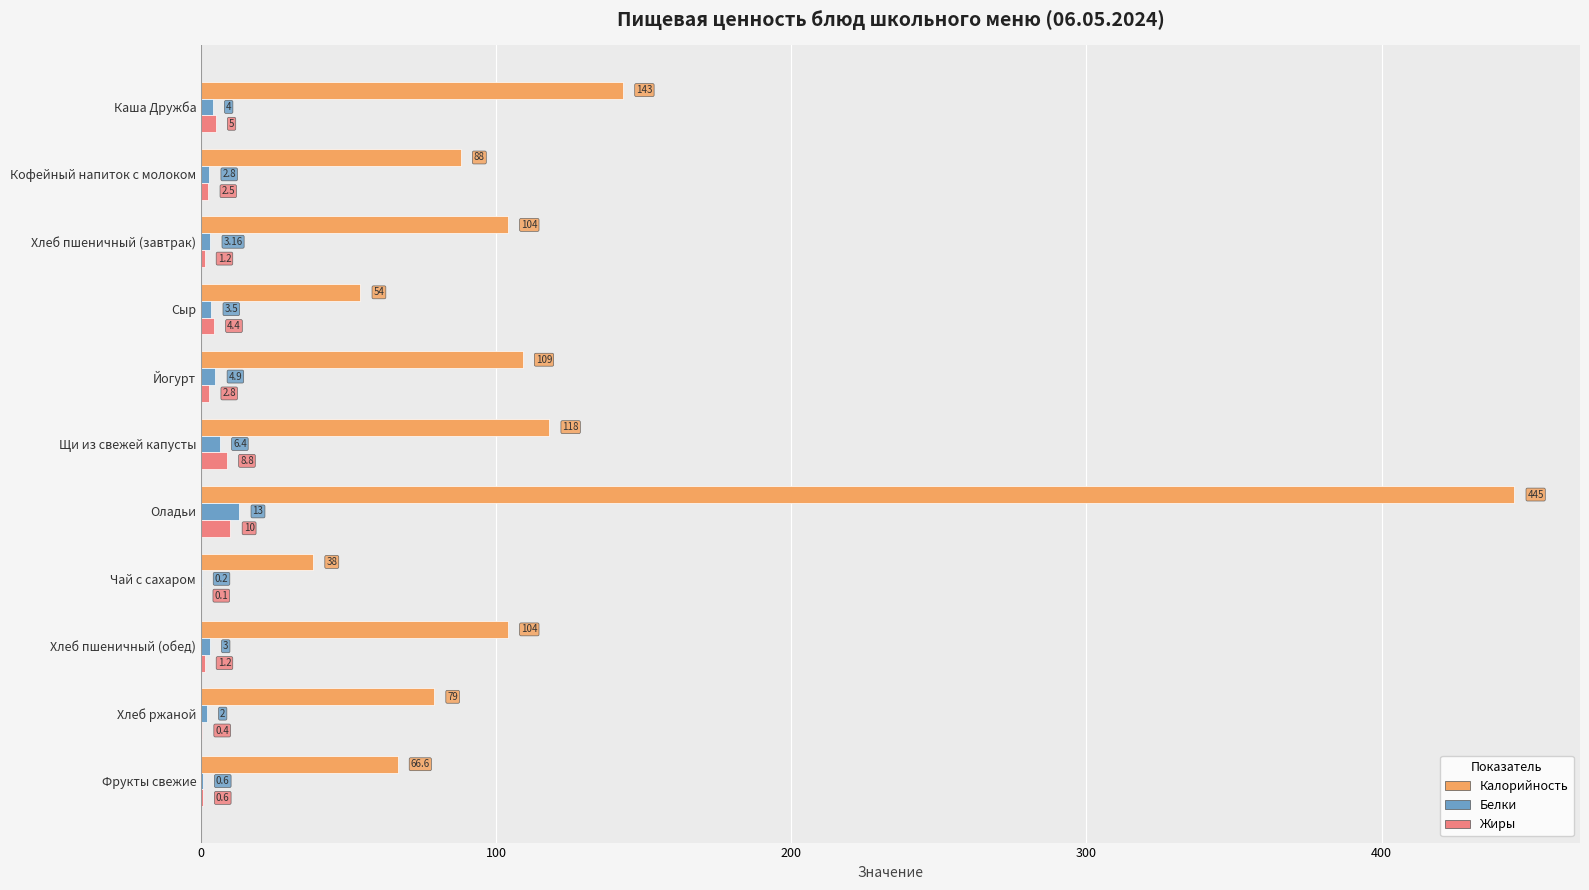

Where is Калорийность nearest to the value 241?

Каша Дружба